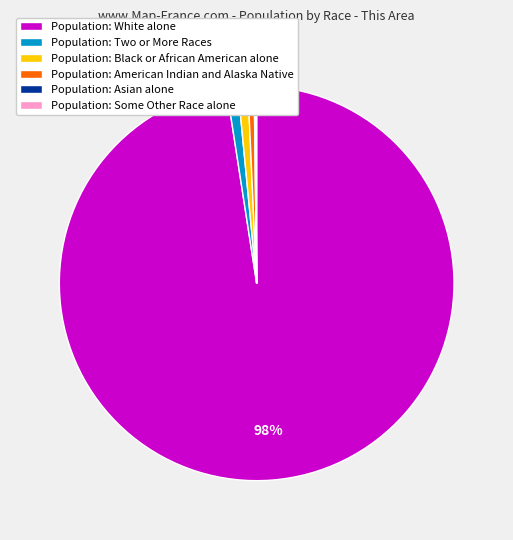

Combined, do Population: White alone and Population: Two or More Races account for over 50%?

Yes